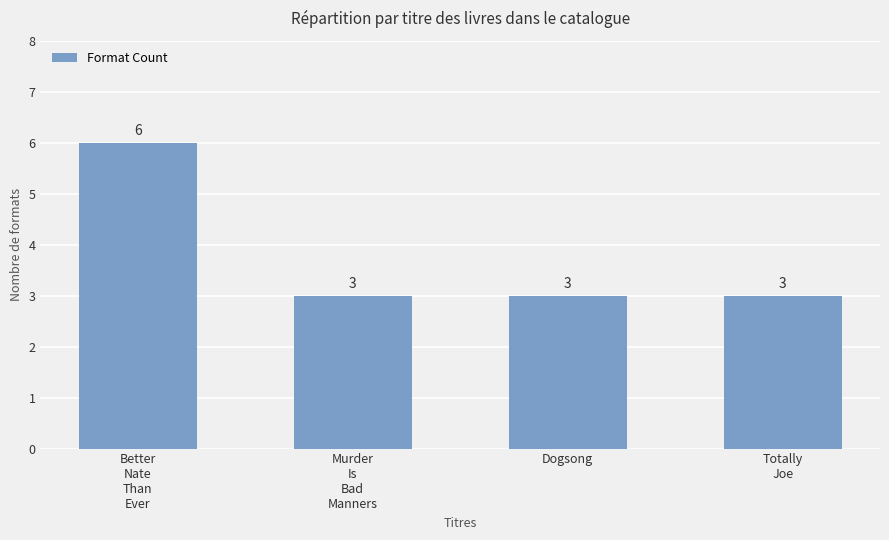

What is the smallest value displayed?

3